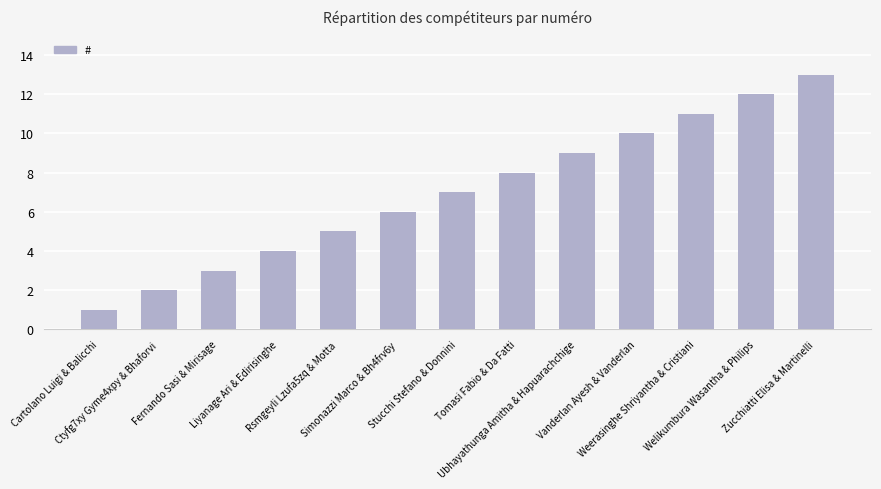

Are the bars grouped side by side (vs. stacked)?

No